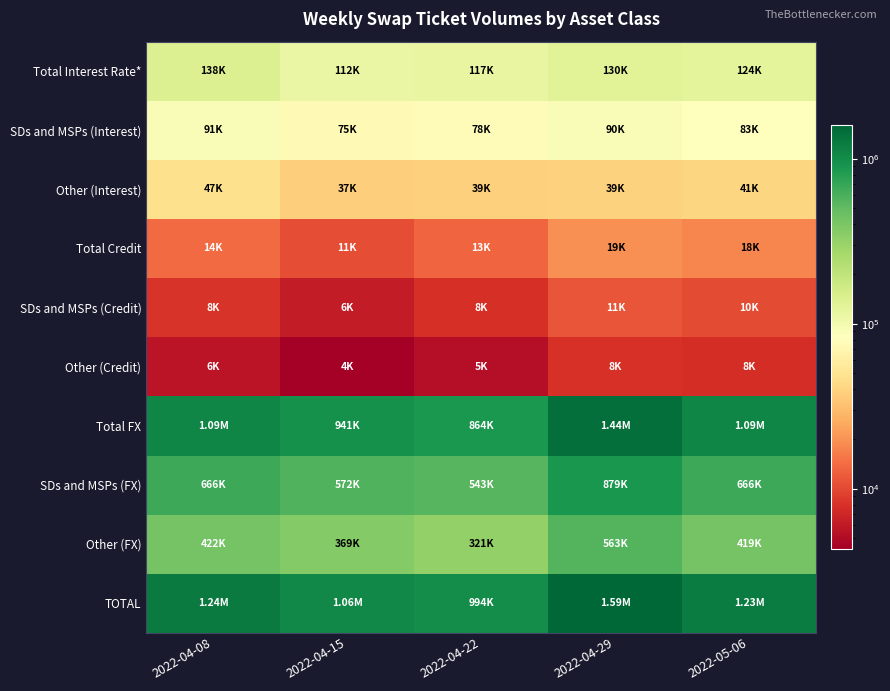

How many categories are shown in the chart?

5